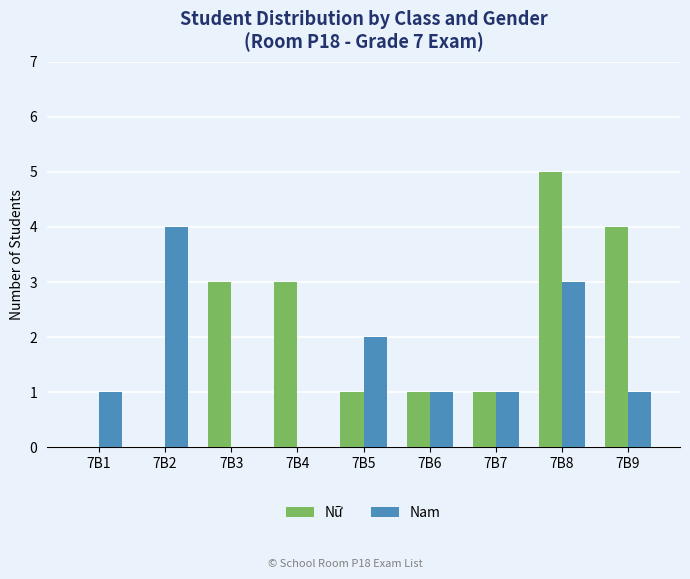

What is the greatest value displayed?

5